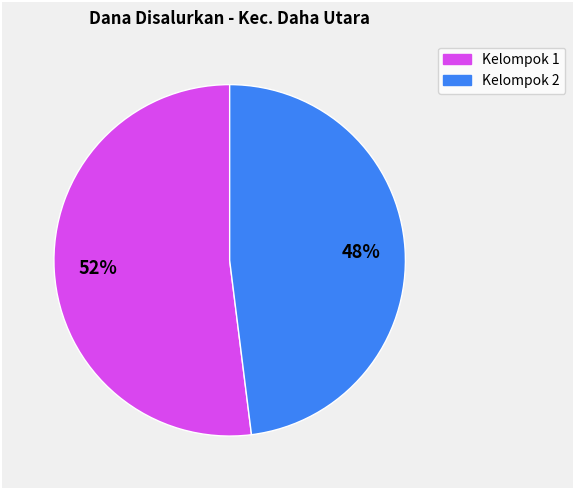

To the nearest percent, what is the difference between the largest and smallest slice percentages?

4%